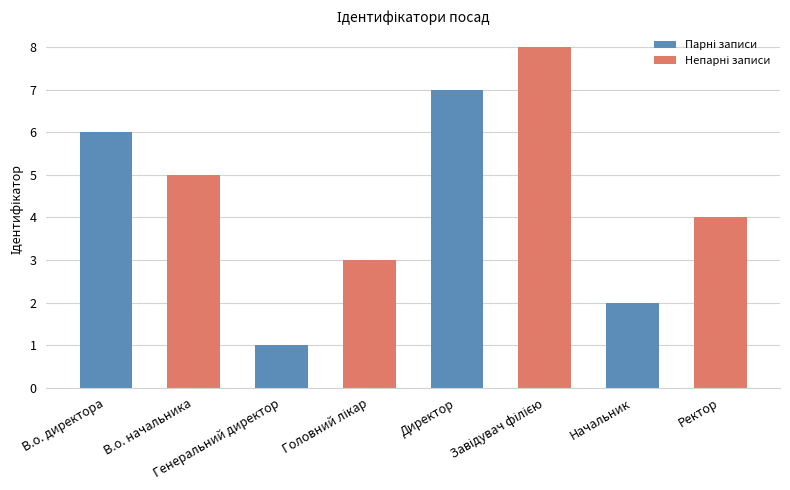

The value at В.о. директора is 9. True or false?

False